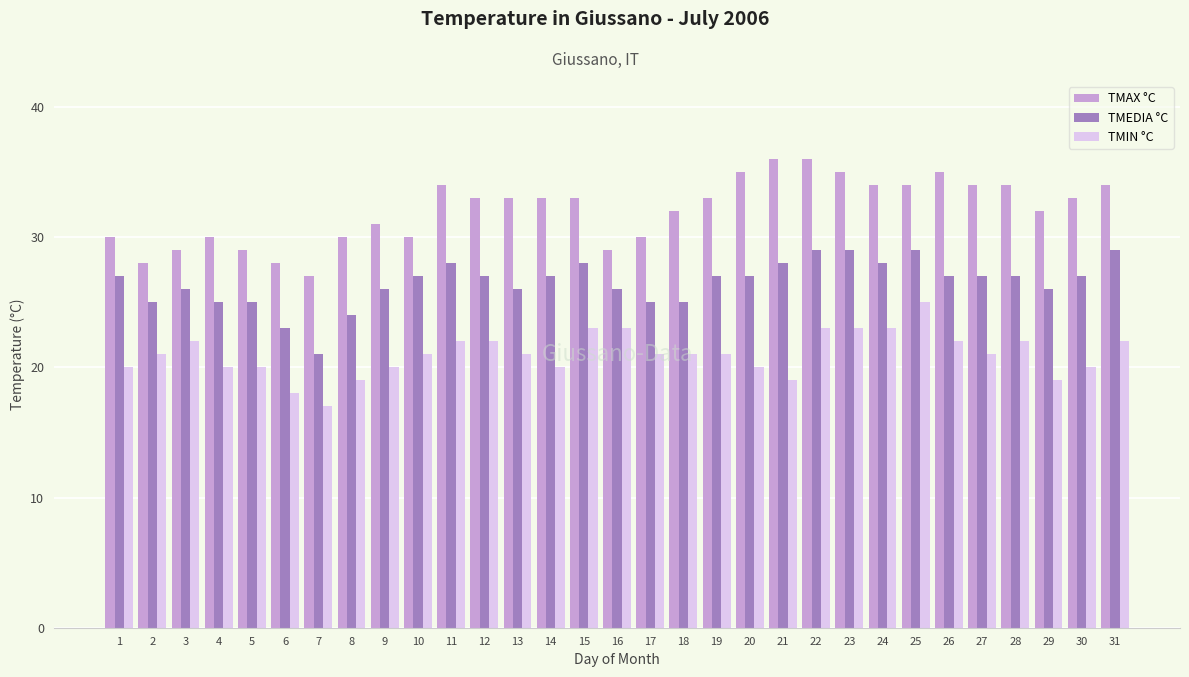

Is it true that TMIN °C equals 20 at 20?

True